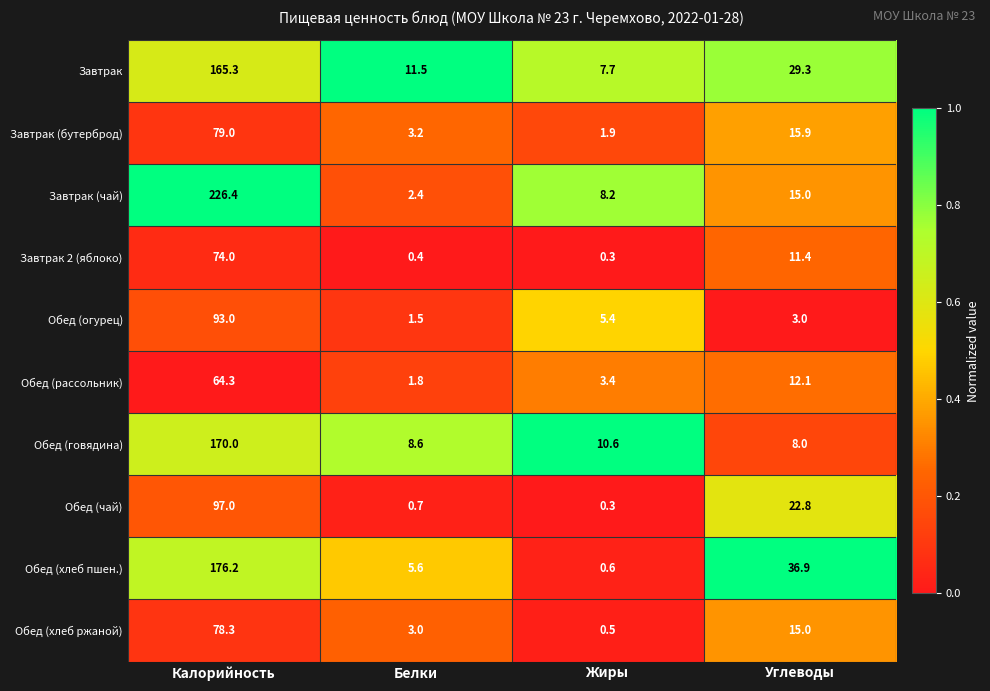

What is the difference between the maximum and second lowest values in the Обед (хлеб ржаной) series?

75.3